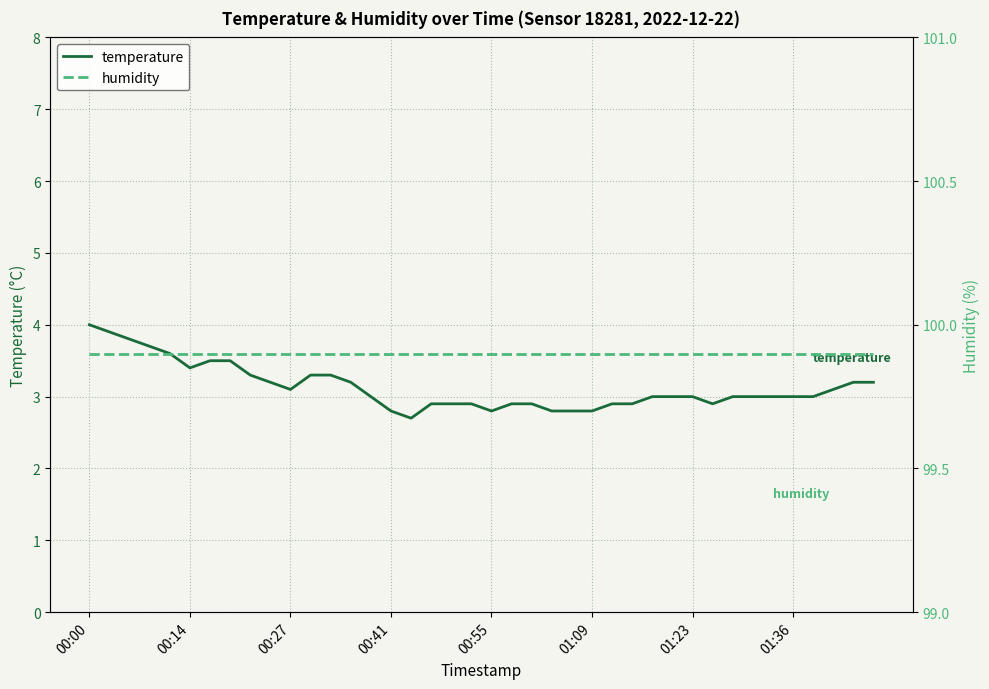

What position from the right is 22?

18